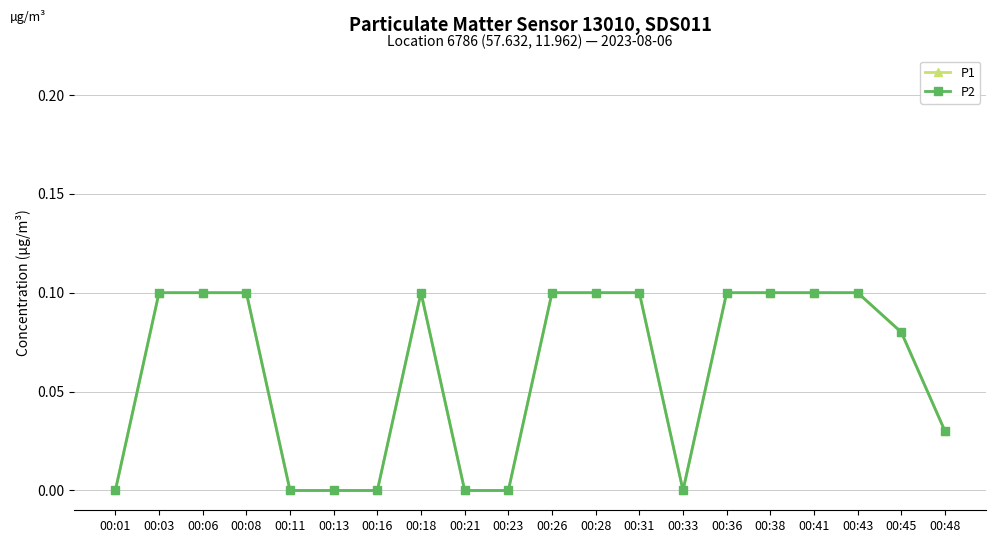

At how many categories does at least one series exceed 0?

13